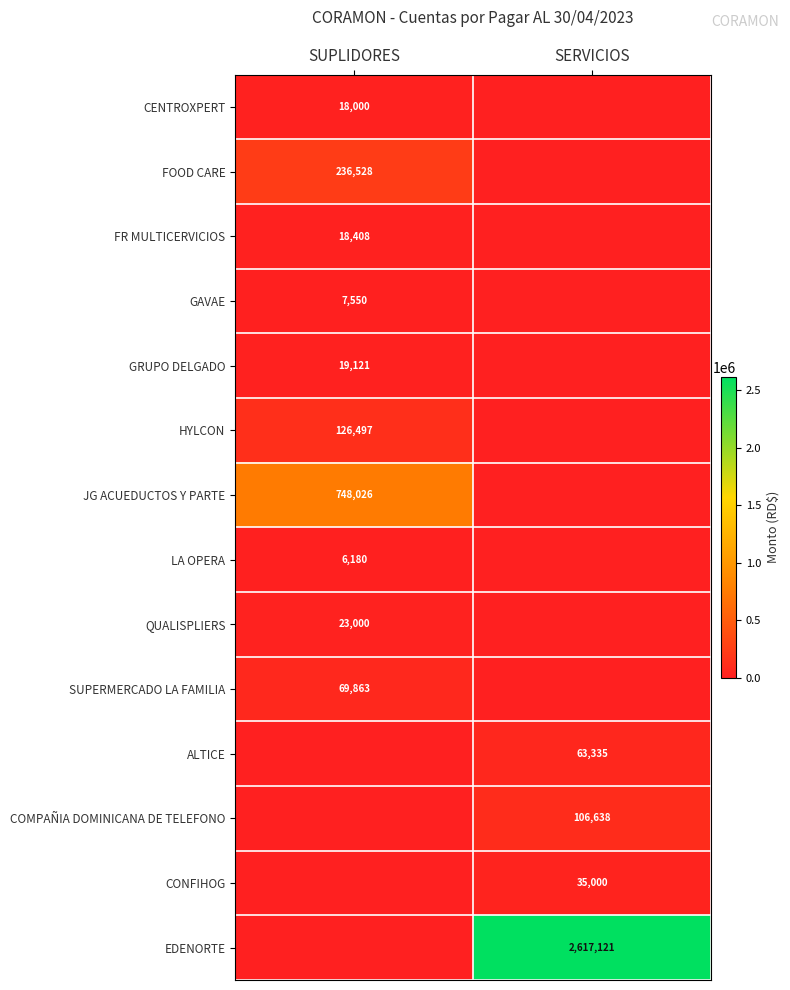

The GAVAE series shows 11587 at SUPLIDORES. True or false?

False